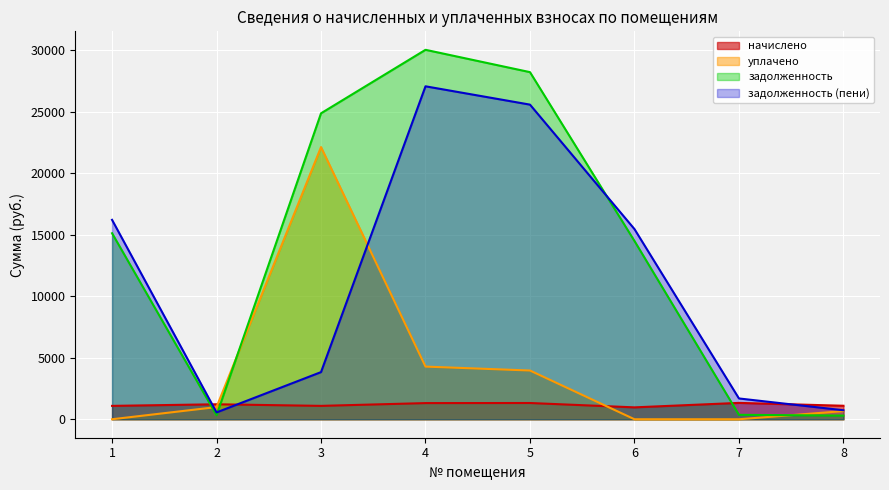

True or false: уплачено and начислено cross at least once.

True